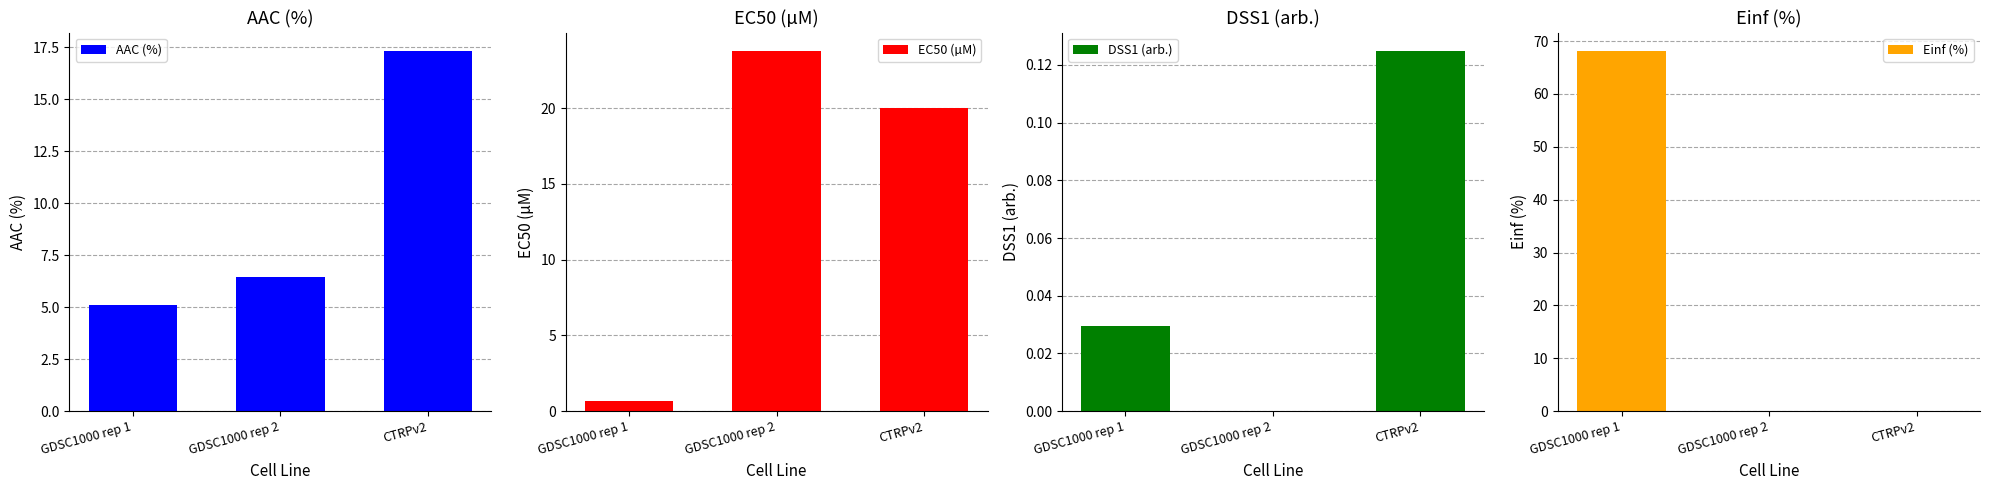

How many bars are there in each group?

4